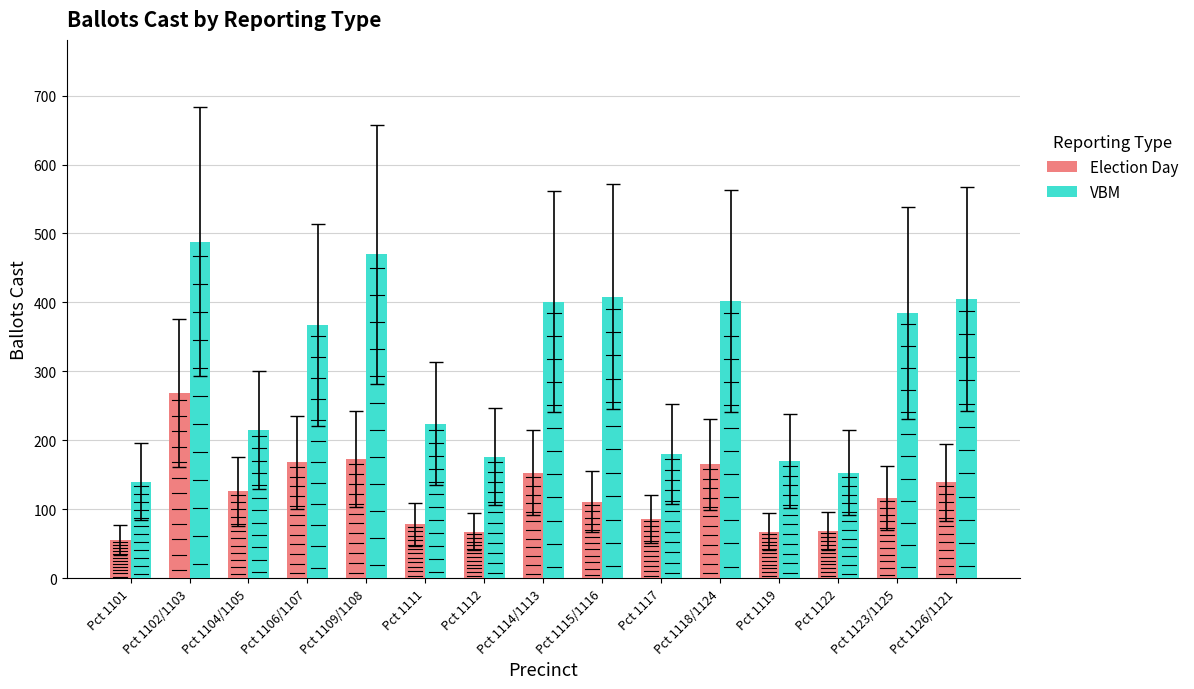

Which series has the widest spread of values?

VBM